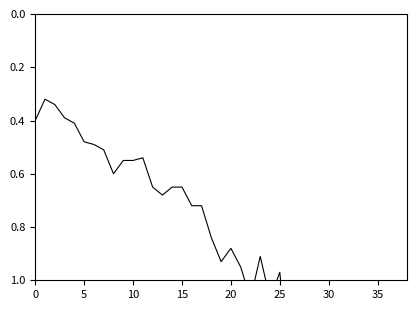

What is the difference between the maximum and minimum values?

2.2